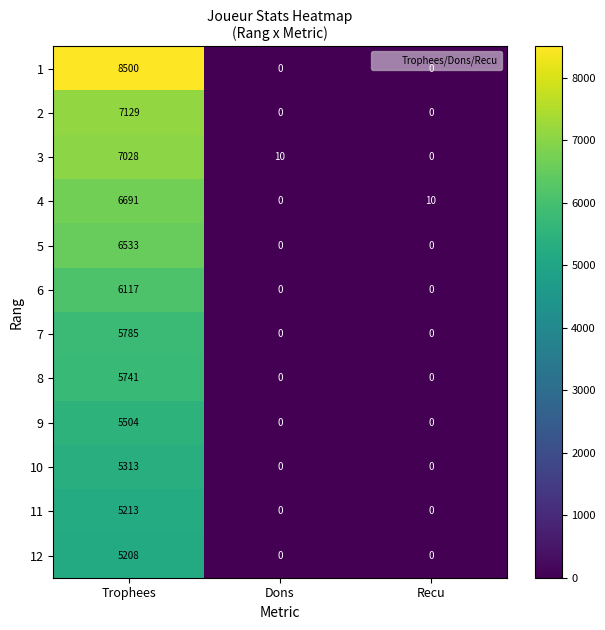

Rank the series by their maximum value, from lowest to highest.

12, 11, 10, 9, 8, 7, 6, 5, 4, 3, 2, 1